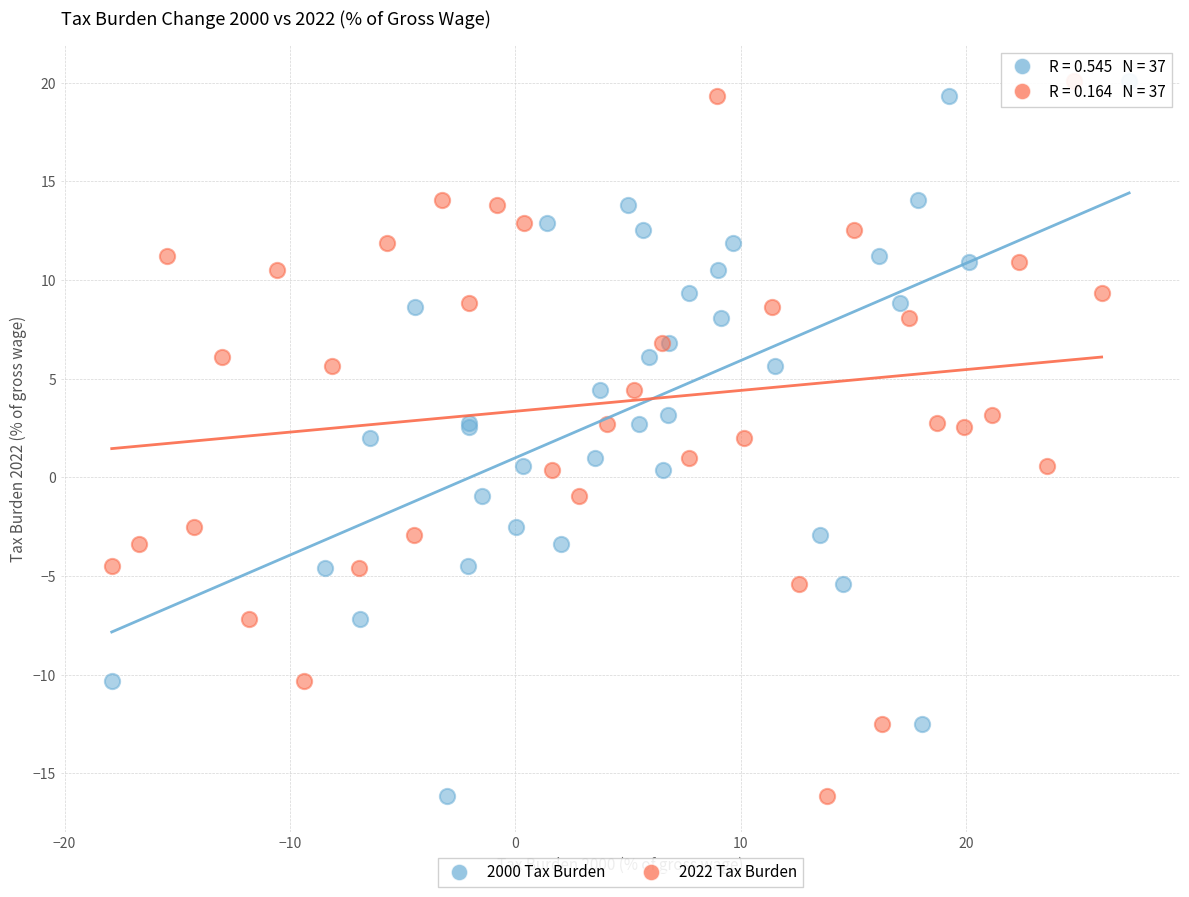

What are all the series names shown in the legend?

2000 Tax Burden, 2022 Tax Burden